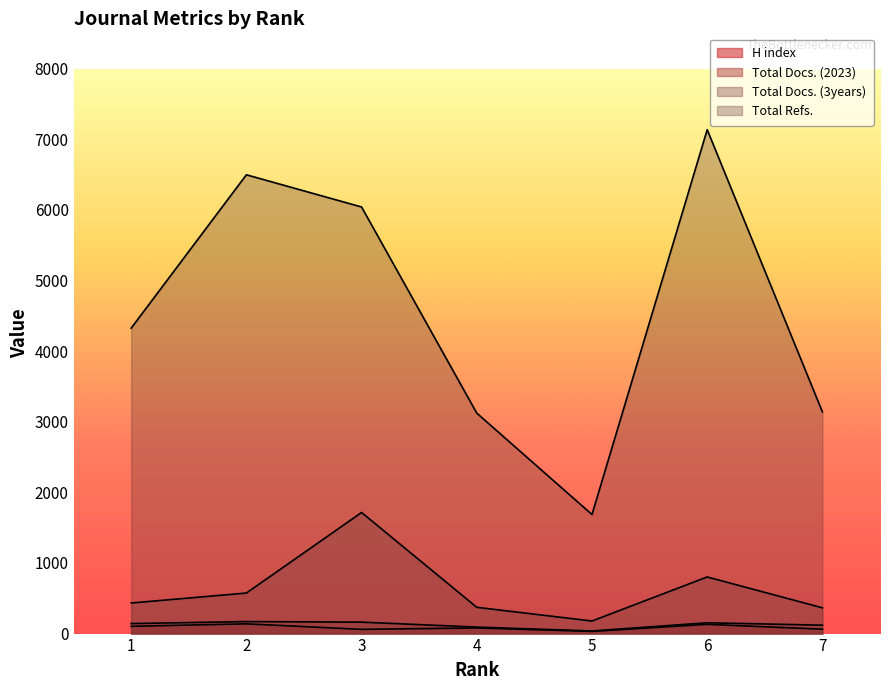

Reading right to left, transcribe all the data shown in this chart.

H index: 62	131	31	80	60	138	103
Total Docs. (2023): 119	153	37	92	162	170	142
Total Docs. (3years): 365	802	178	372	1715	574	433
Total Refs.: 3139	7136	1686	3122	6041	6497	4325